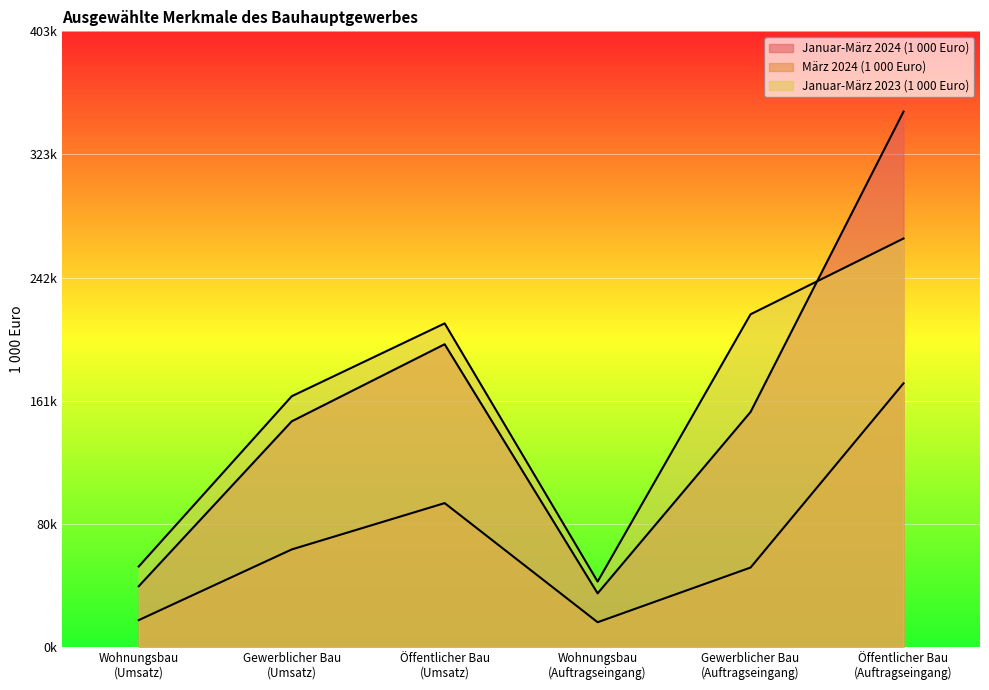

Which series has the largest range (max minus min)?

Januar-März 2024 (1 000 Euro)